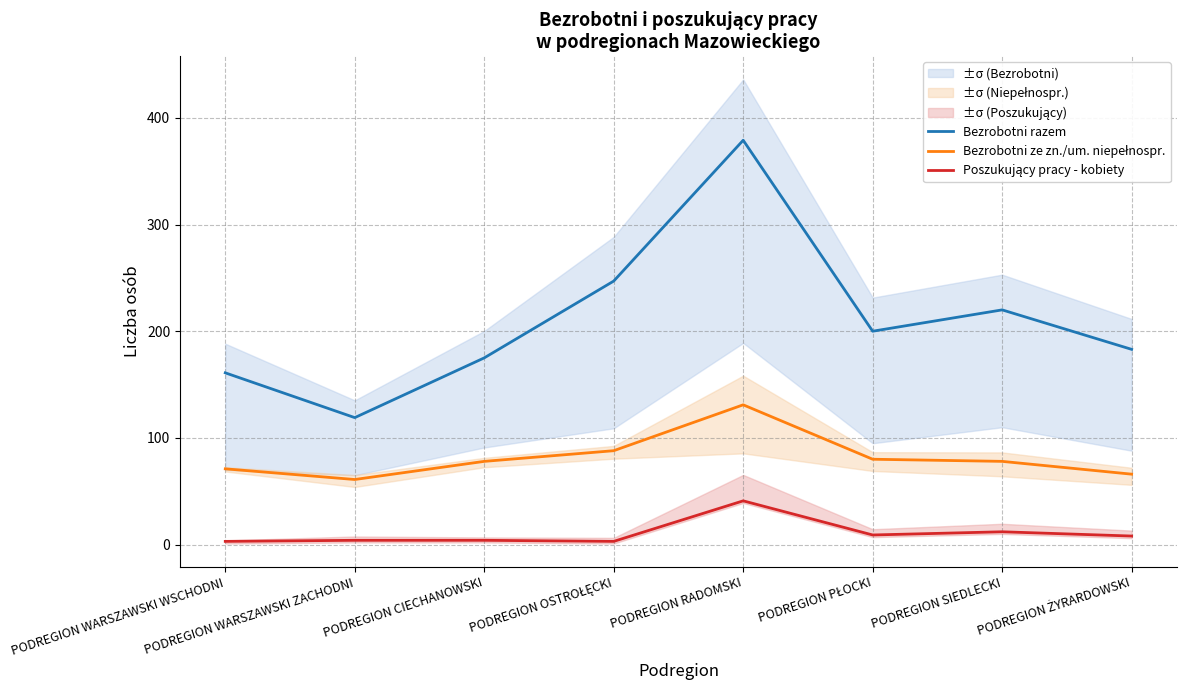

What is the difference between the second highest and second lowest values in the Poszukujący pracy - kobiety series?

9